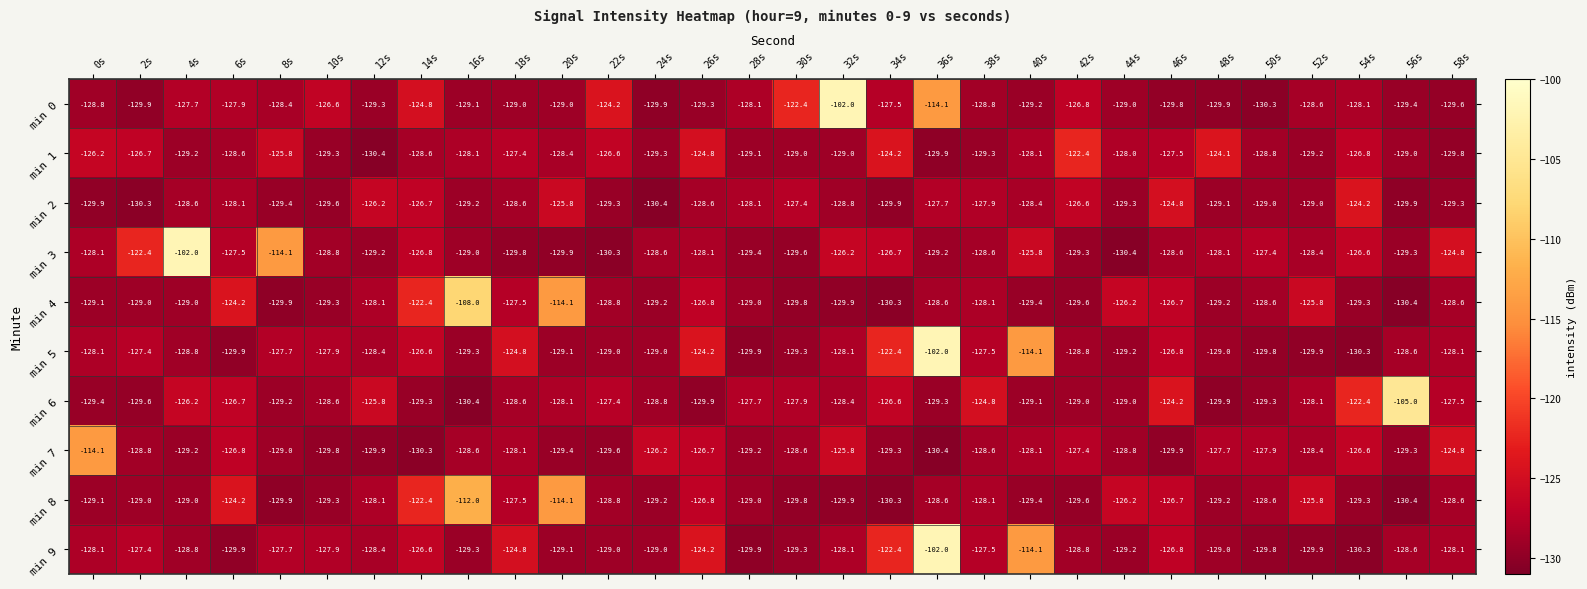

Which series changed the most between 40s and 56s?

min 6